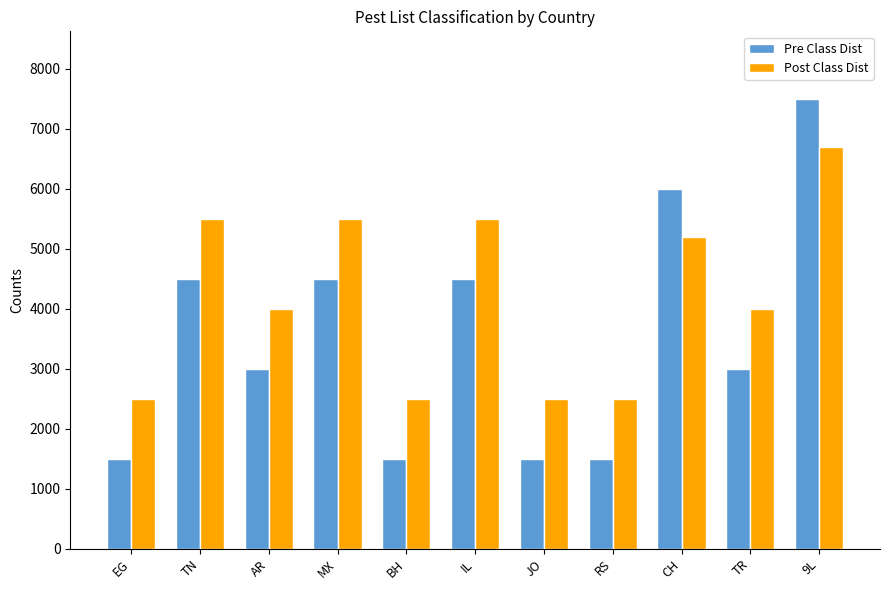

Reading left to right, list all the values displayed in this chart.

Pre Class Dist: 1500	4500	3000	4500	1500	4500	1500	1500	6000	3000	7500
Post Class Dist: 2500	5500	4000	5500	2500	5500	2500	2500	5200	4000	6700